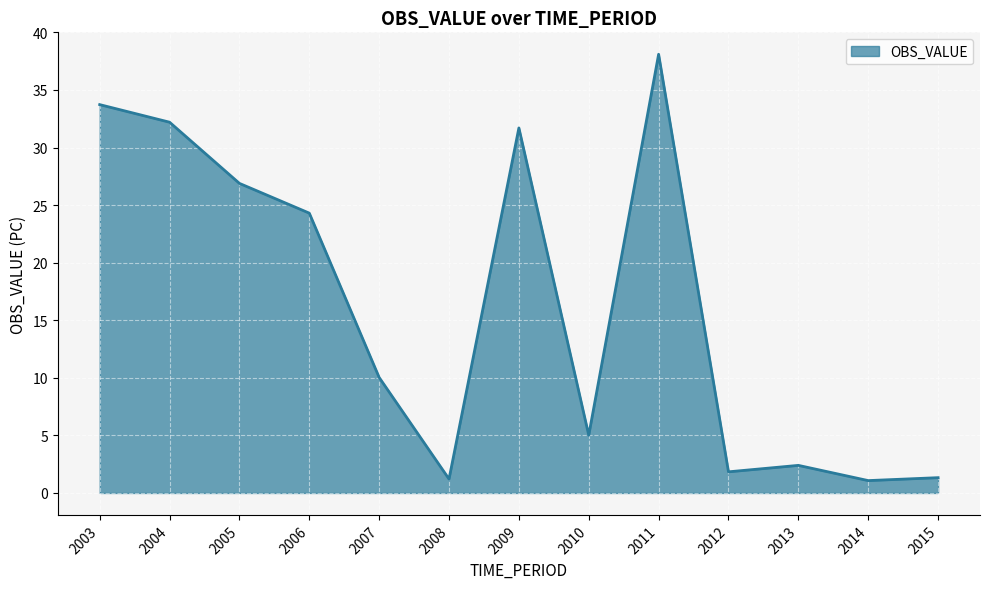

What is the difference between the maximum and minimum values?

37.0